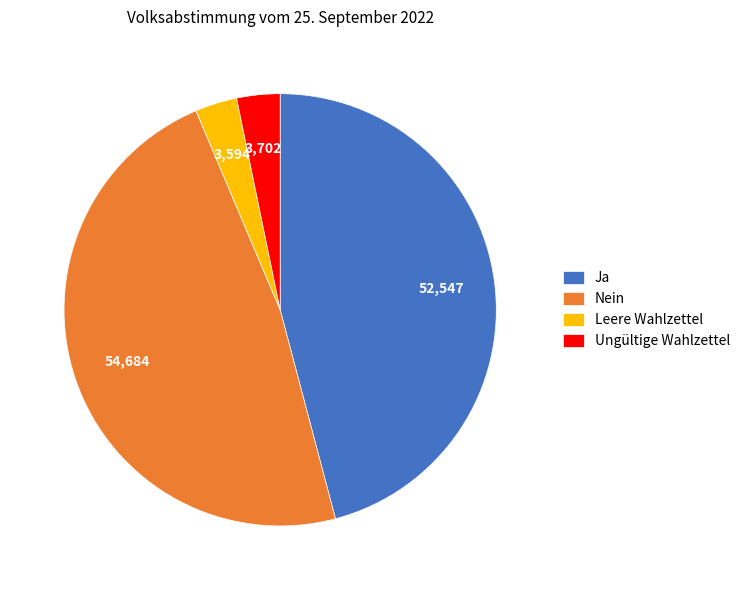

How many segments does this pie chart have?

4